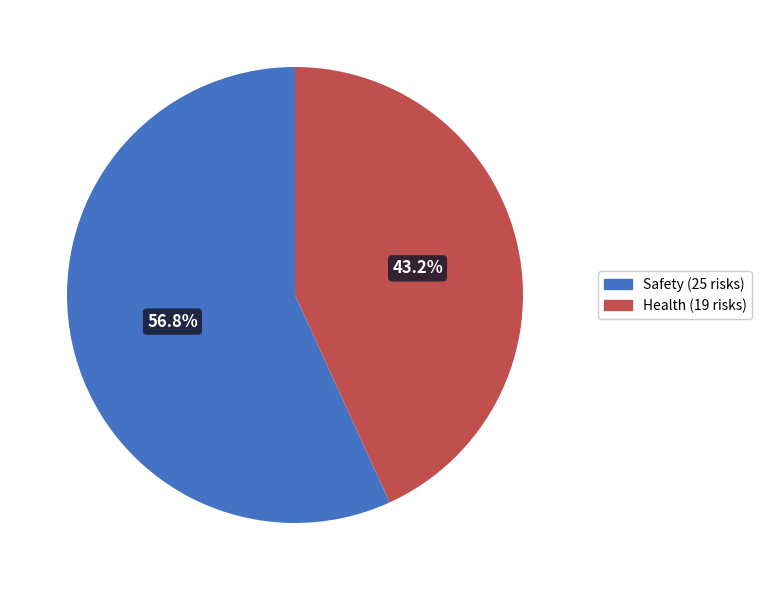

The Health slice represents 43% of the pie. True or false?

True